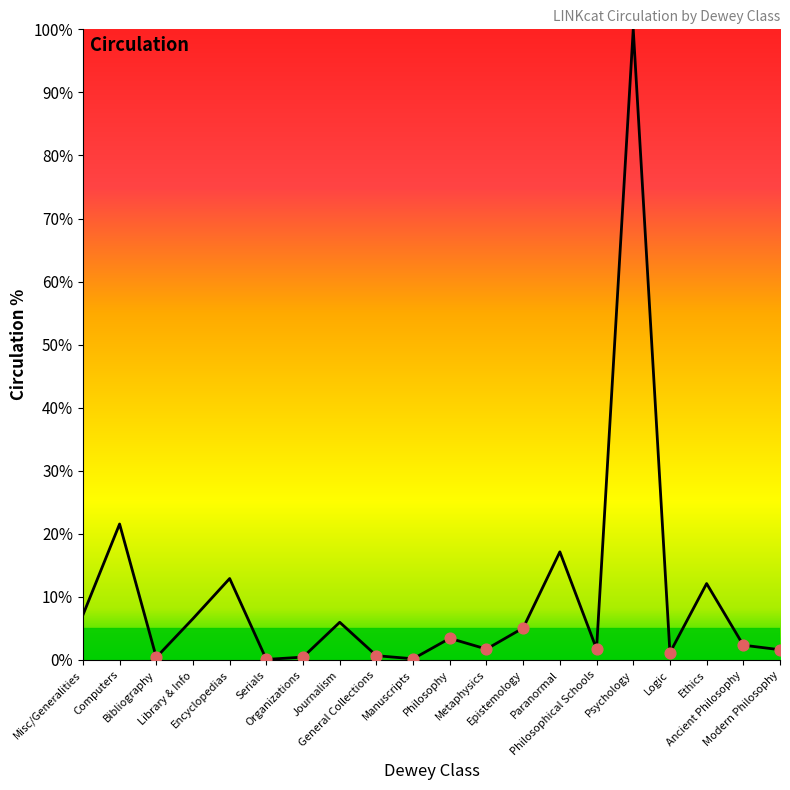

Which has a higher value, Paranormal or Computers?

Computers